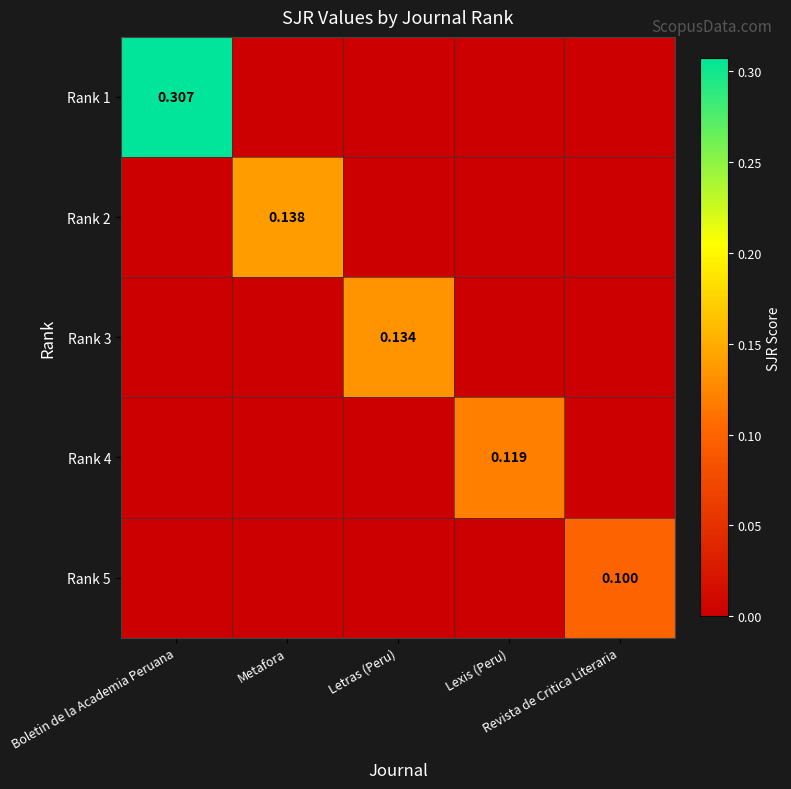

Rank the categories by Rank 1 value from highest to lowest.

Boletin de la Academia Peruana, Metafora, Letras (Peru), Lexis (Peru), Revista de Critica Literaria